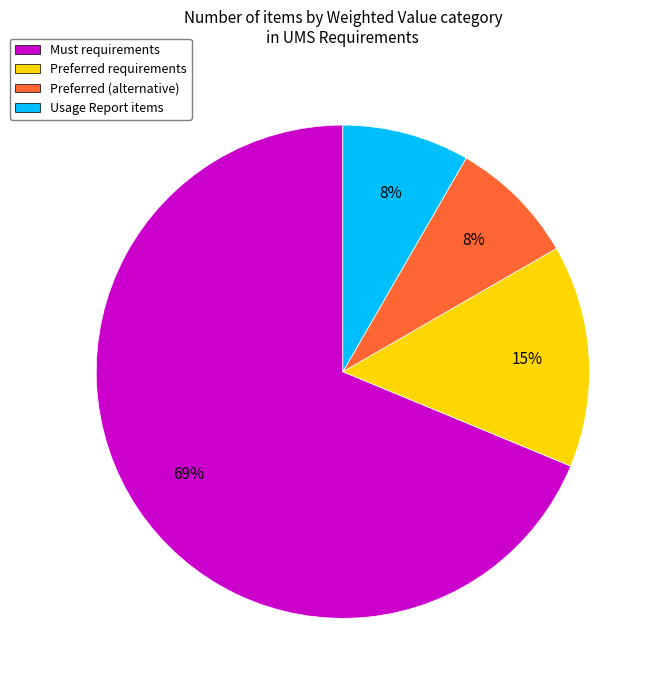

To the nearest percent, what is the average slice percentage?

25%